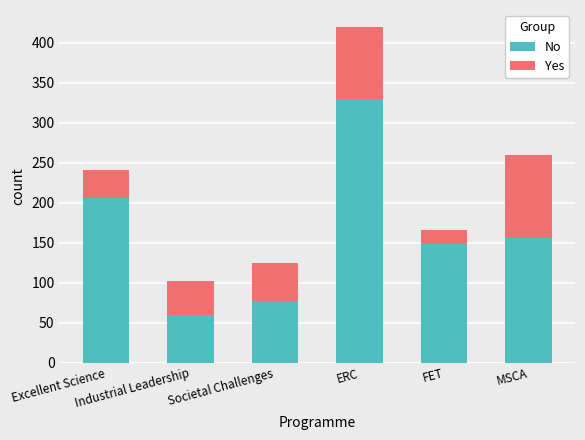

What is the sum of all No values?

977